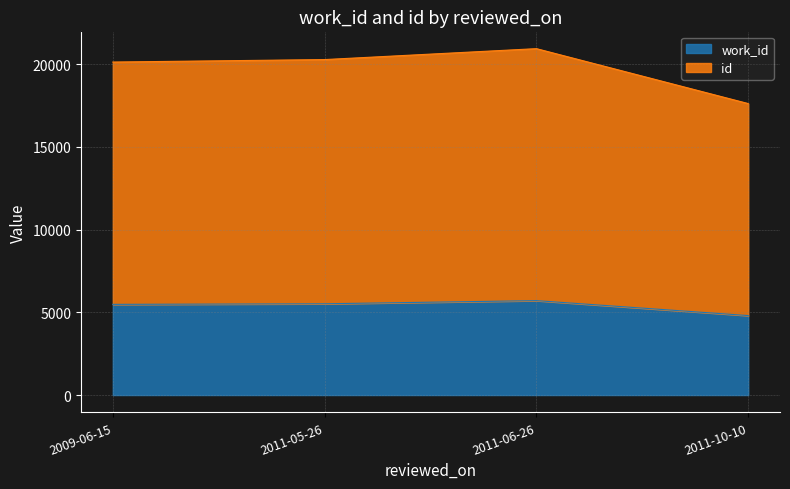

At which category does work_id reach its first local peak?

2011-06-26